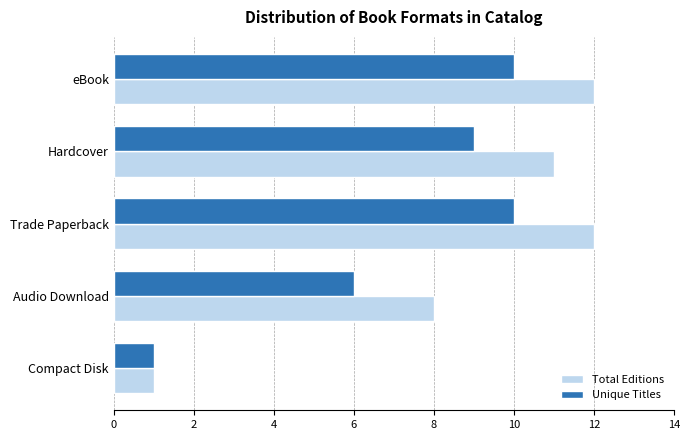

Read the Unique Titles value at Audio Download.

6